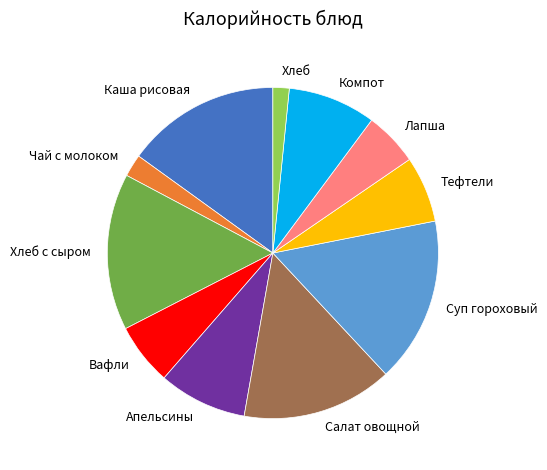

Is there any slice that represents more than half of the pie?

No